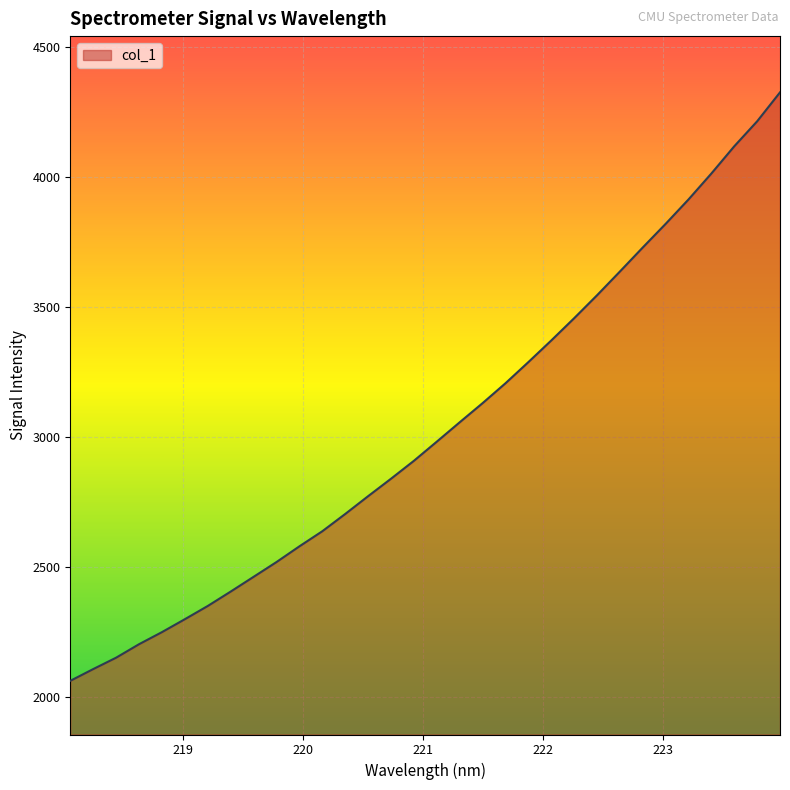

What is the smallest value displayed?

2062.7